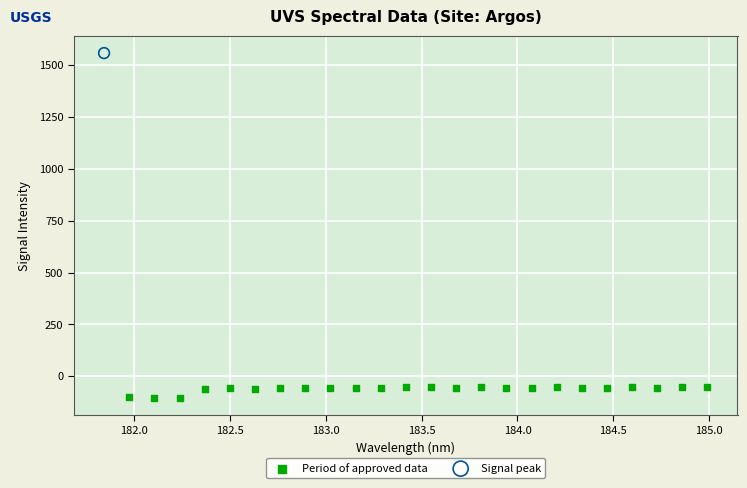

What are all the series names shown in the legend?

Period of approved data, Signal peak